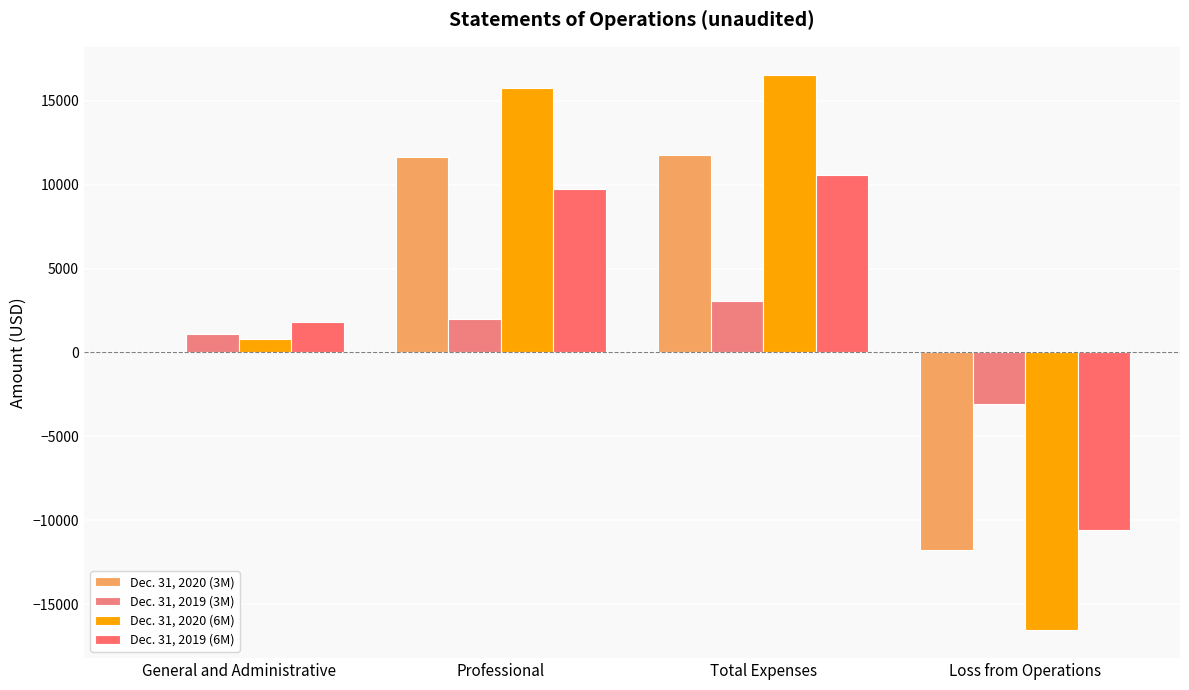

Count the number of data series in this chart.

4